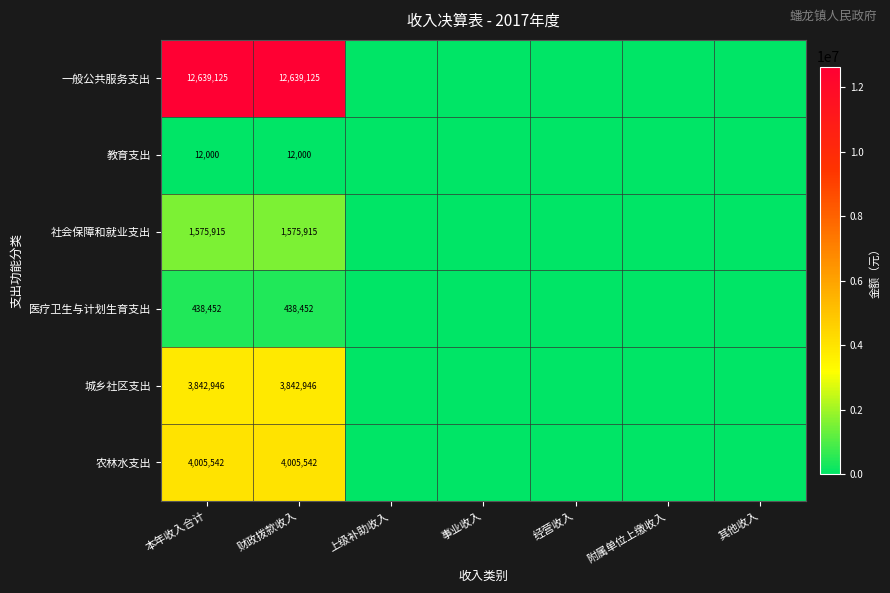

The 城乡社区支出 series shows 2413303 at 本年收入合计. True or false?

False